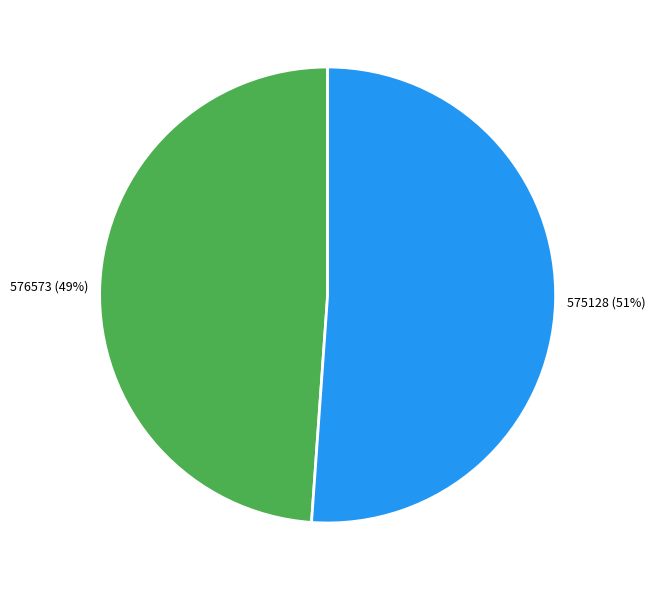

What is the ratio of the value at 576573 to the value at 575128?

1.0